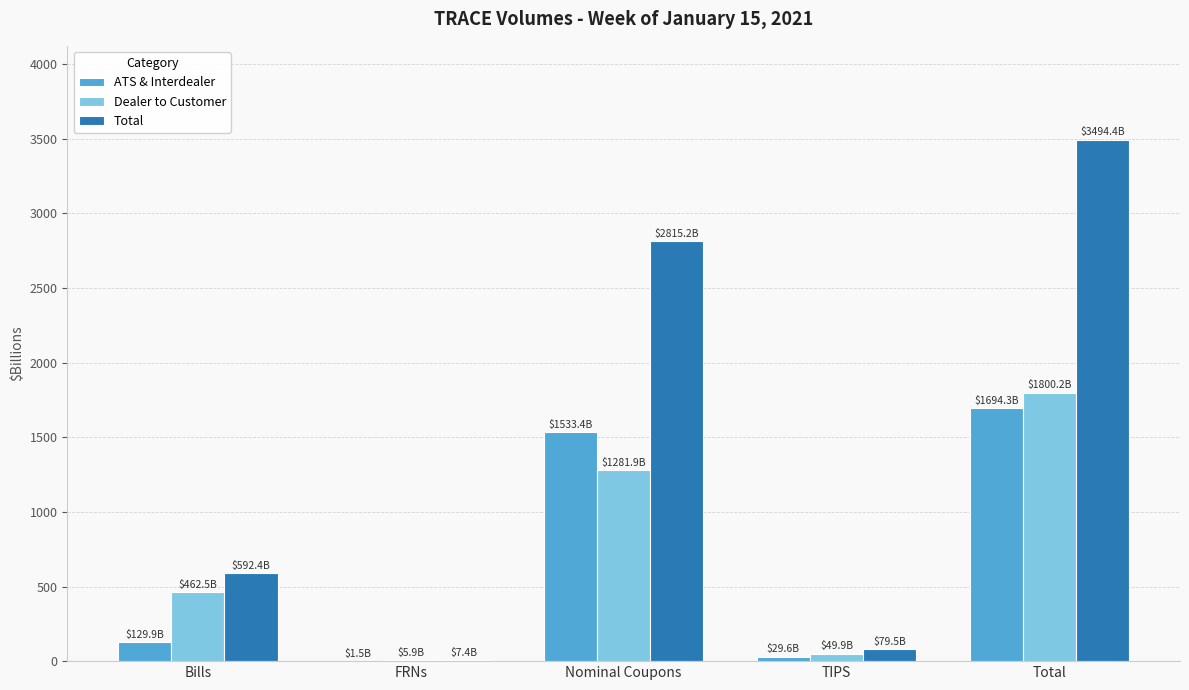

How many data points does each series have?

5